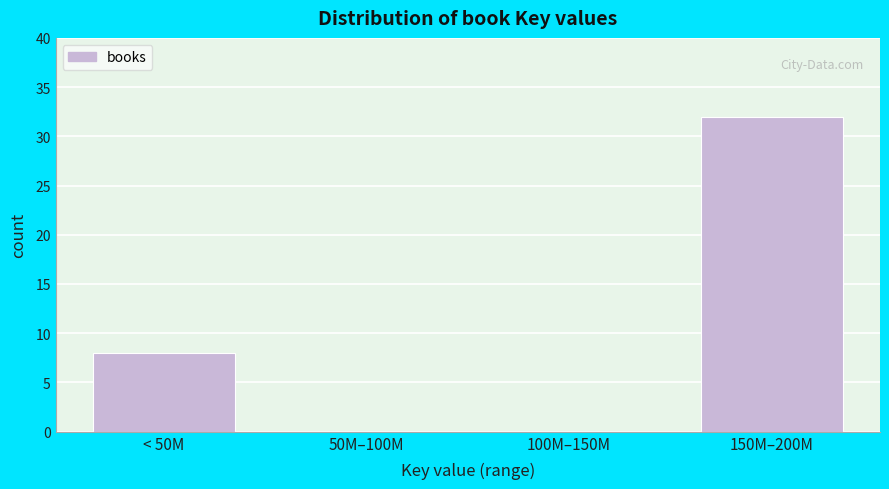

Reading right to left, transcribe all the data shown in this chart.

150M–200M=32	100M–150M=0	50M–100M=0	< 50M=8